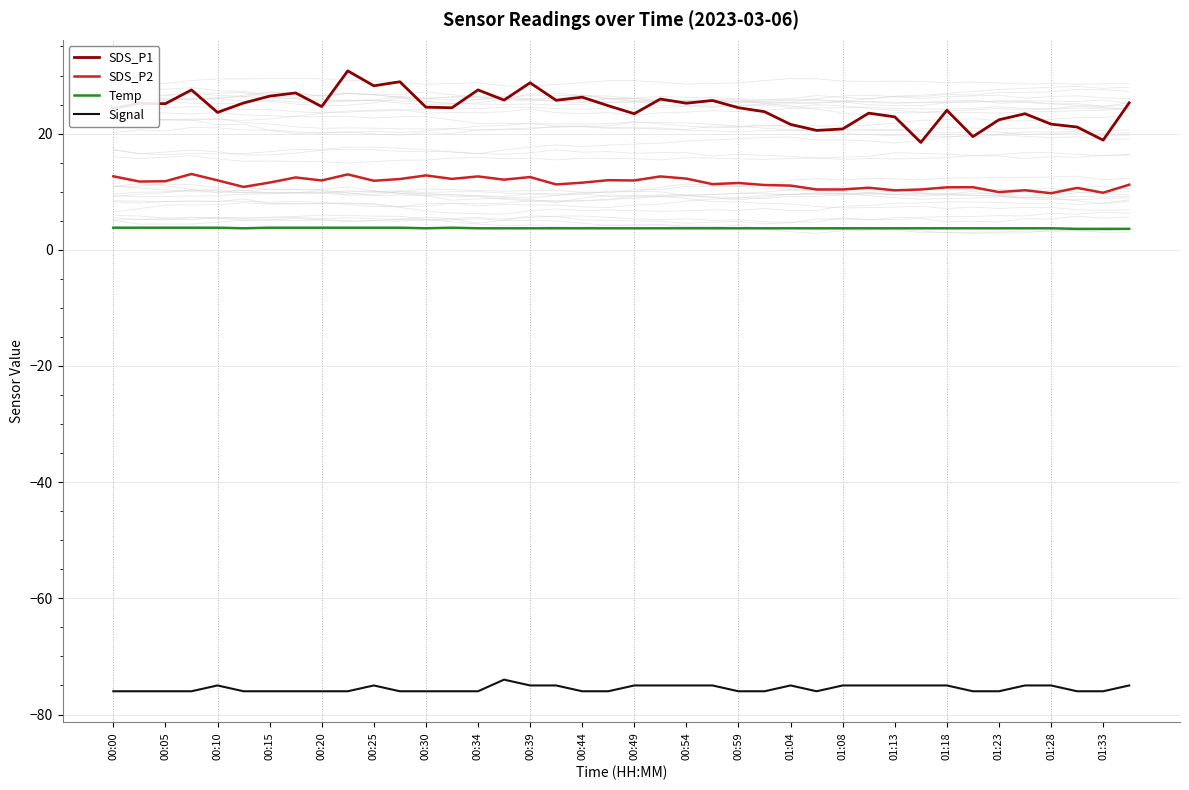

True or false: SDS_P1 and Temp cross at least once.

False